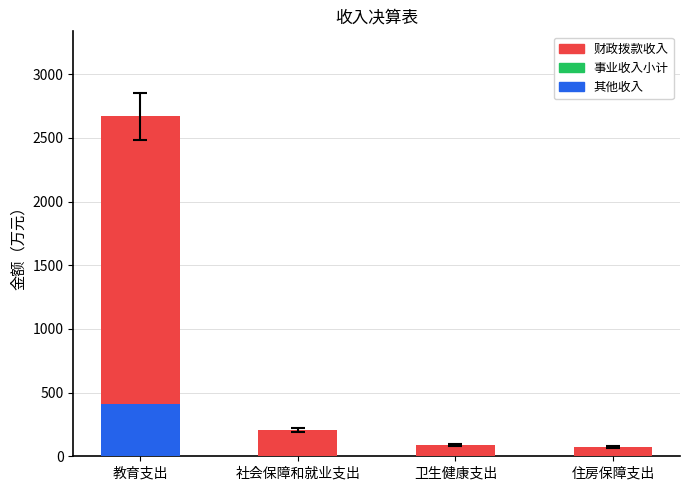

Is it true that 其他收入 equals 192.4 at 住房保障支出?

False